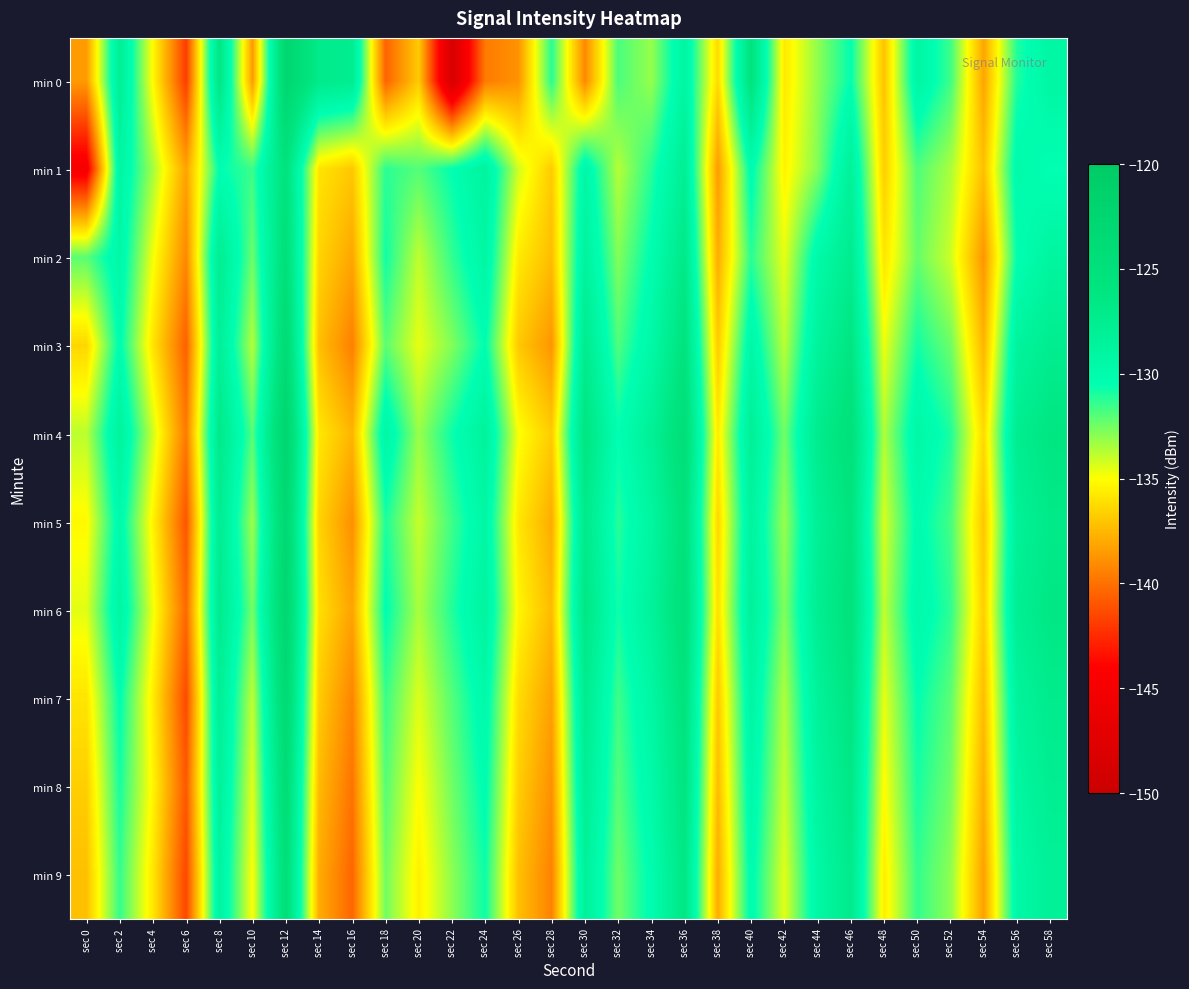

Which has a higher value, sec 56 or sec 14?

sec 14